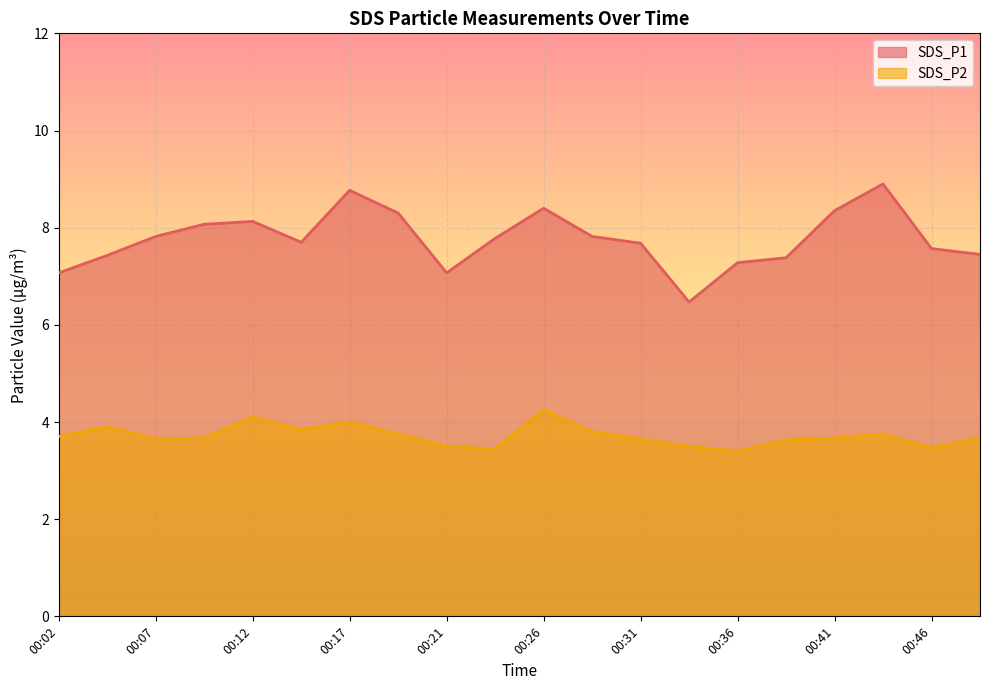

Which series has the widest spread of values?

SDS_P1